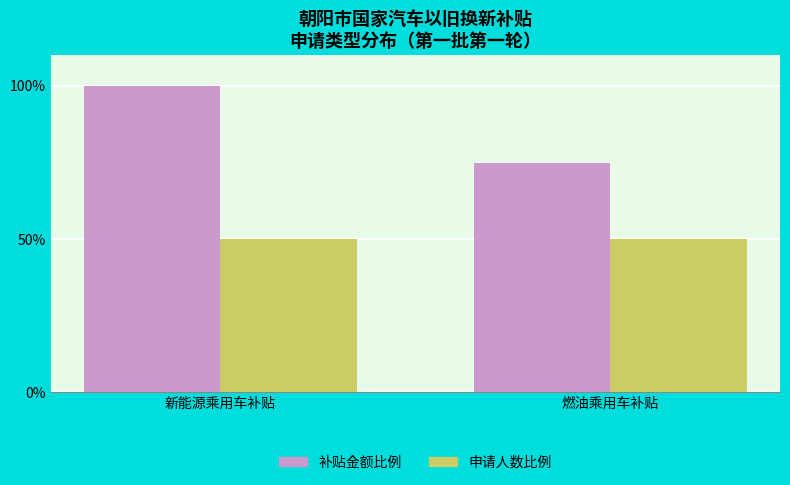

What is the average value of the 申请人数比例 series?

50